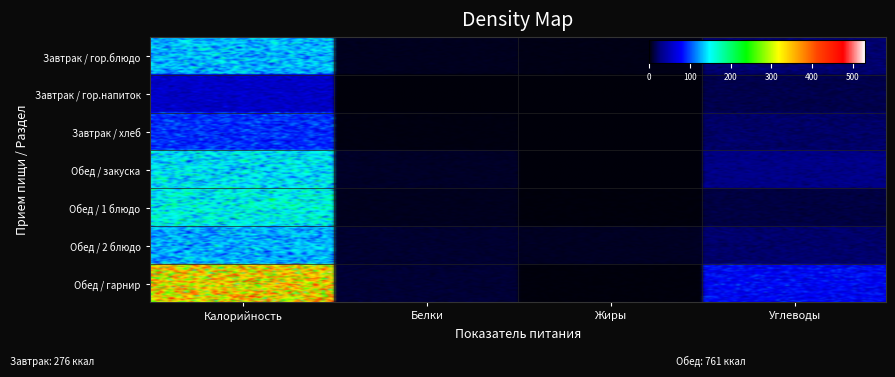

What is the difference between the second highest and minimum values in the Обед / 1 блюдо series?

249